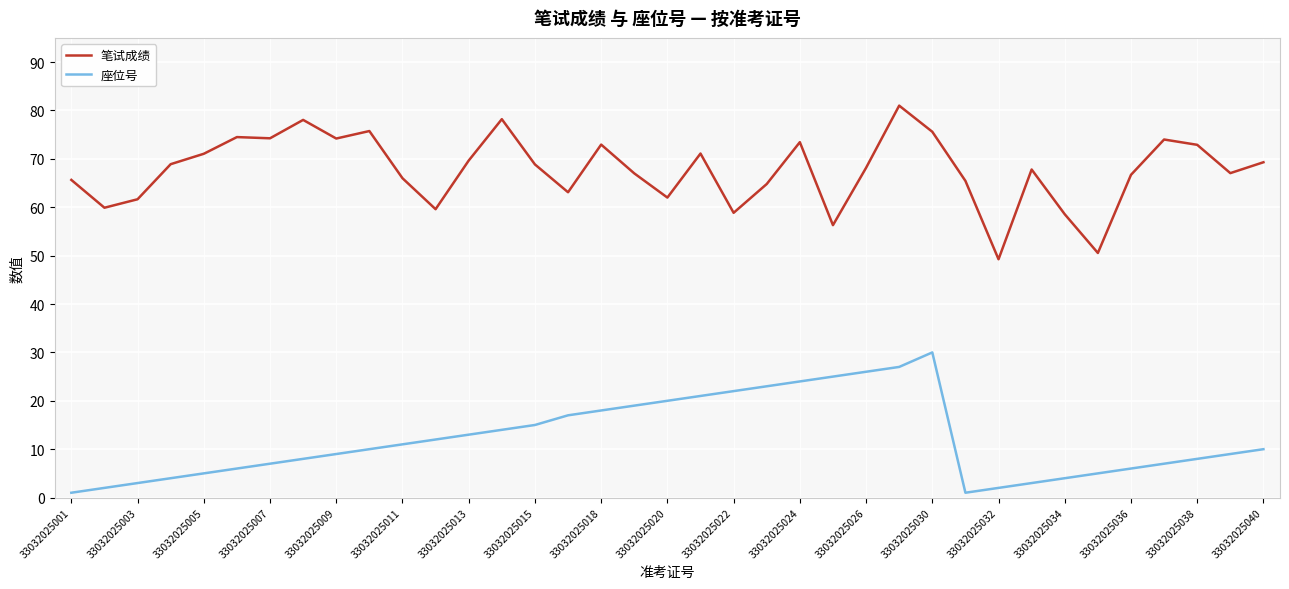

True or false: 座位号 and 笔试成绩 cross at least once.

False